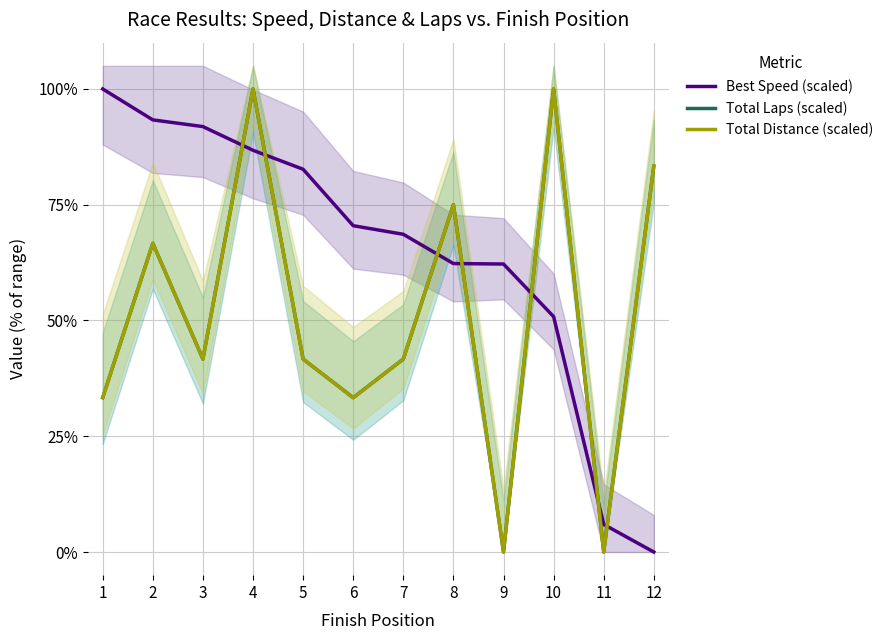

Where is the first local minimum for Total Laps (scaled)?

3